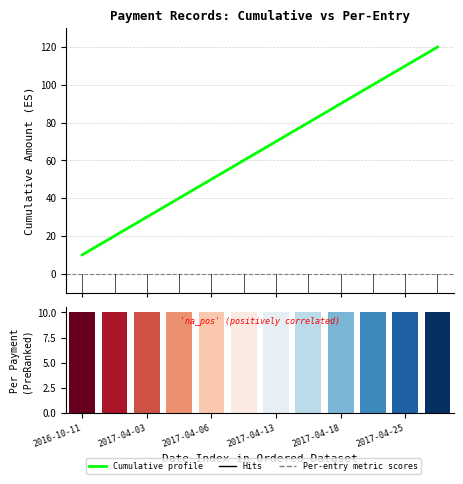

Reading left to right, what are all the values shown in this chart?

Cumulative Amount: 10	20	30	40	50	60	70	80	90	100	110	120
Payment Per Entry: 10	10	10	10	10	10	10	10	10	10	10	10